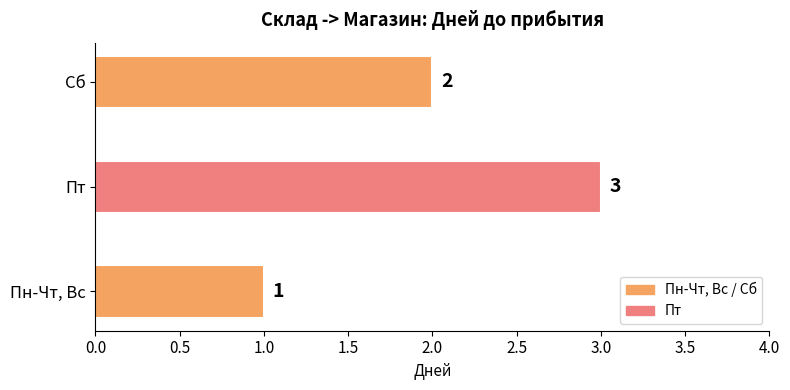

Rank the categories by value from lowest to highest.

Пн-Чт, Вс, Сб, Пт